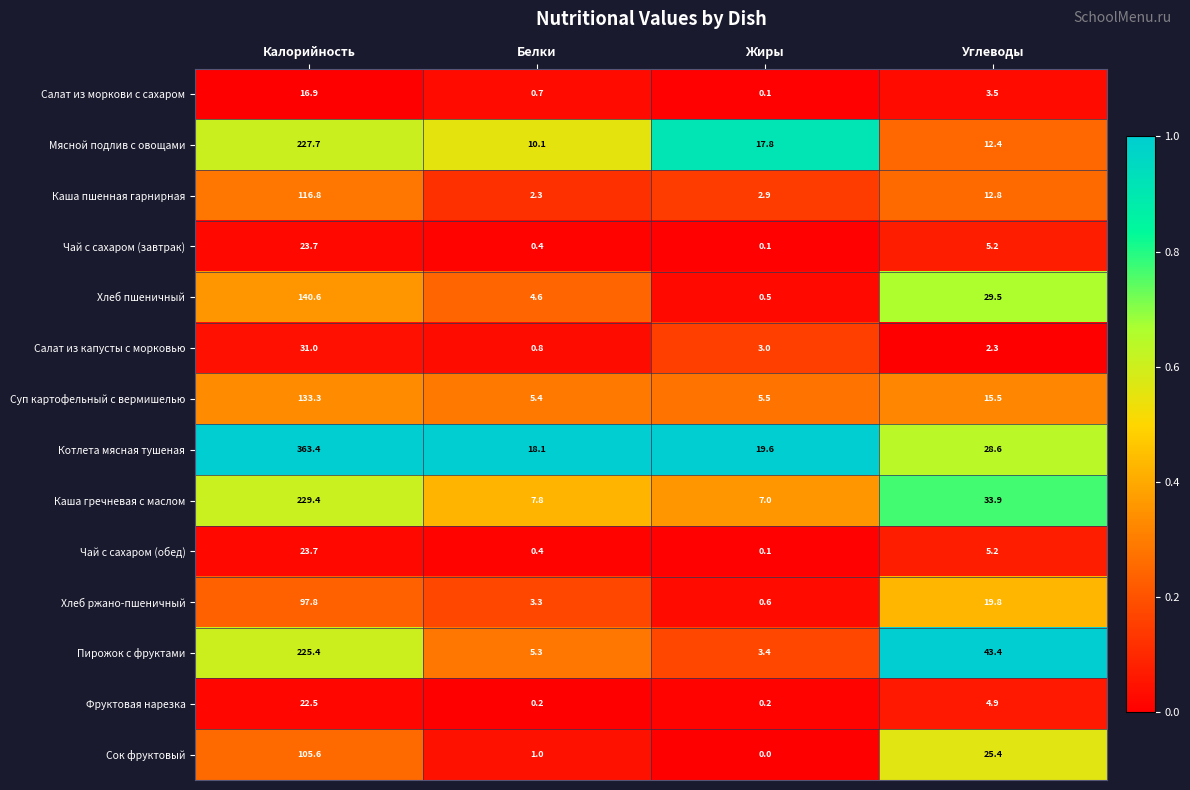

At how many categories does at least one series exceed 0?

4